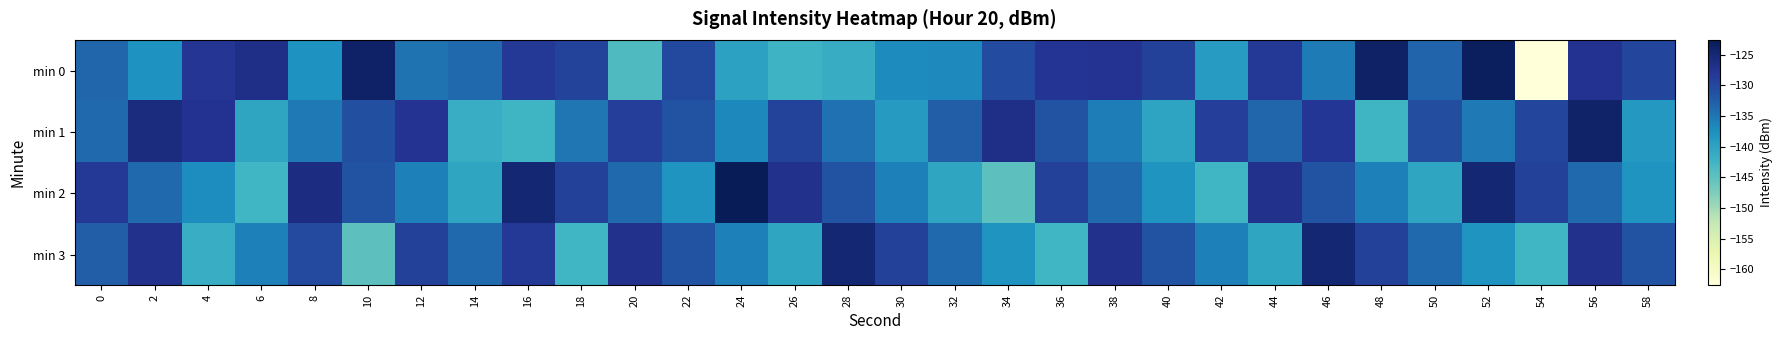

Reading left to right, transcribe all the data shown in this chart.

min 0: 0=-133.5	2=-137.8	4=-127.7	6=-126.7	8=-137.7	10=-123.9	12=-134.6	14=-133.8	16=-128.1	18=-129.6	20=-143.7	22=-130.2	24=-139.9	26=-142.2	28=-141.2	30=-137.0	32=-136.9	34=-130.5	36=-127.6	38=-127.4	40=-129.3	42=-139.1	44=-128.3	46=-135.4	48=-123.7	50=-133.2	52=-123.2	54=-162.6	56=-127.3	58=-129.7
min 1: 0=-133.8	2=-125.9	4=-127.4	6=-140.3	8=-135.3	10=-131.0	12=-127.5	14=-141.5	16=-142.4	18=-134.9	20=-128.9	22=-131.2	24=-136.8	26=-129.5	28=-134.6	30=-138.9	32=-132.5	34=-126.8	36=-131.2	38=-135.7	40=-140.1	42=-128.9	44=-133.5	46=-127.9	48=-142.3	50=-130.8	52=-135.2	54=-129.7	56=-124.1	58=-138.6
min 2: 0=-128.2	2=-133.7	4=-137.1	6=-142.6	8=-126.0	10=-131.5	12=-135.9	14=-140.3	16=-124.8	18=-129.2	20=-133.7	22=-138.1	24=-122.6	26=-127.0	28=-131.5	30=-135.9	32=-140.3	34=-144.8	36=-129.2	38=-133.7	40=-138.1	42=-142.6	44=-127.0	46=-131.5	48=-135.9	50=-140.3	52=-124.8	54=-129.2	56=-133.7	58=-138.1
min 3: 0=-132.6	2=-127.0	4=-141.5	6=-135.9	8=-130.3	10=-144.8	12=-129.2	14=-133.7	16=-128.1	18=-142.6	20=-127.0	22=-131.5	24=-135.9	26=-140.3	28=-124.8	30=-129.2	32=-133.7	34=-138.1	36=-142.6	38=-127.0	40=-131.5	42=-135.9	44=-140.3	46=-124.8	48=-129.2	50=-133.7	52=-138.1	54=-142.6	56=-127.0	58=-131.5